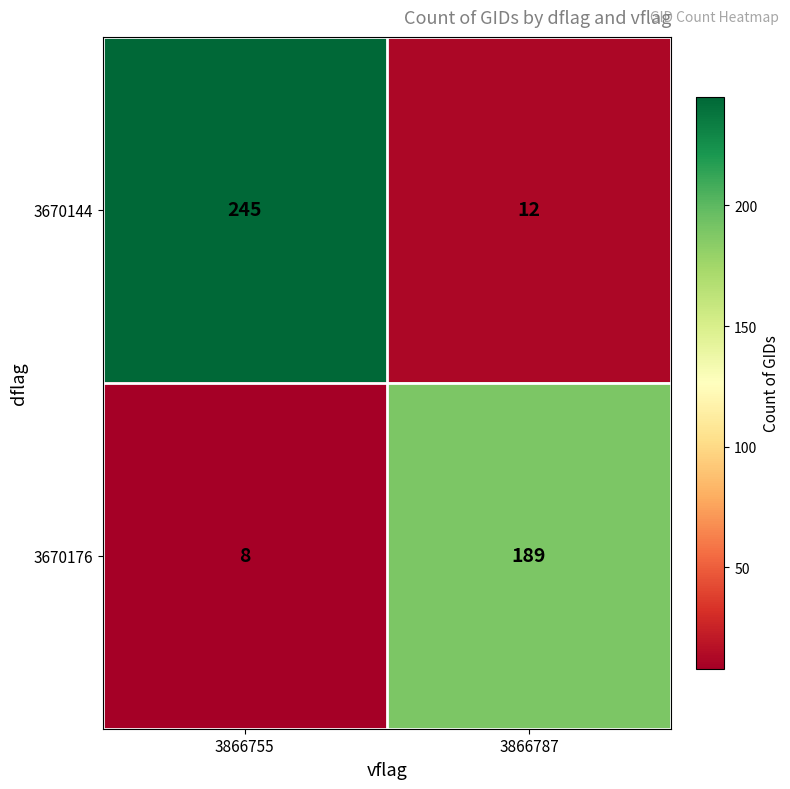

List the labels in order of 3670144 value, largest first.

3866755, 3866787